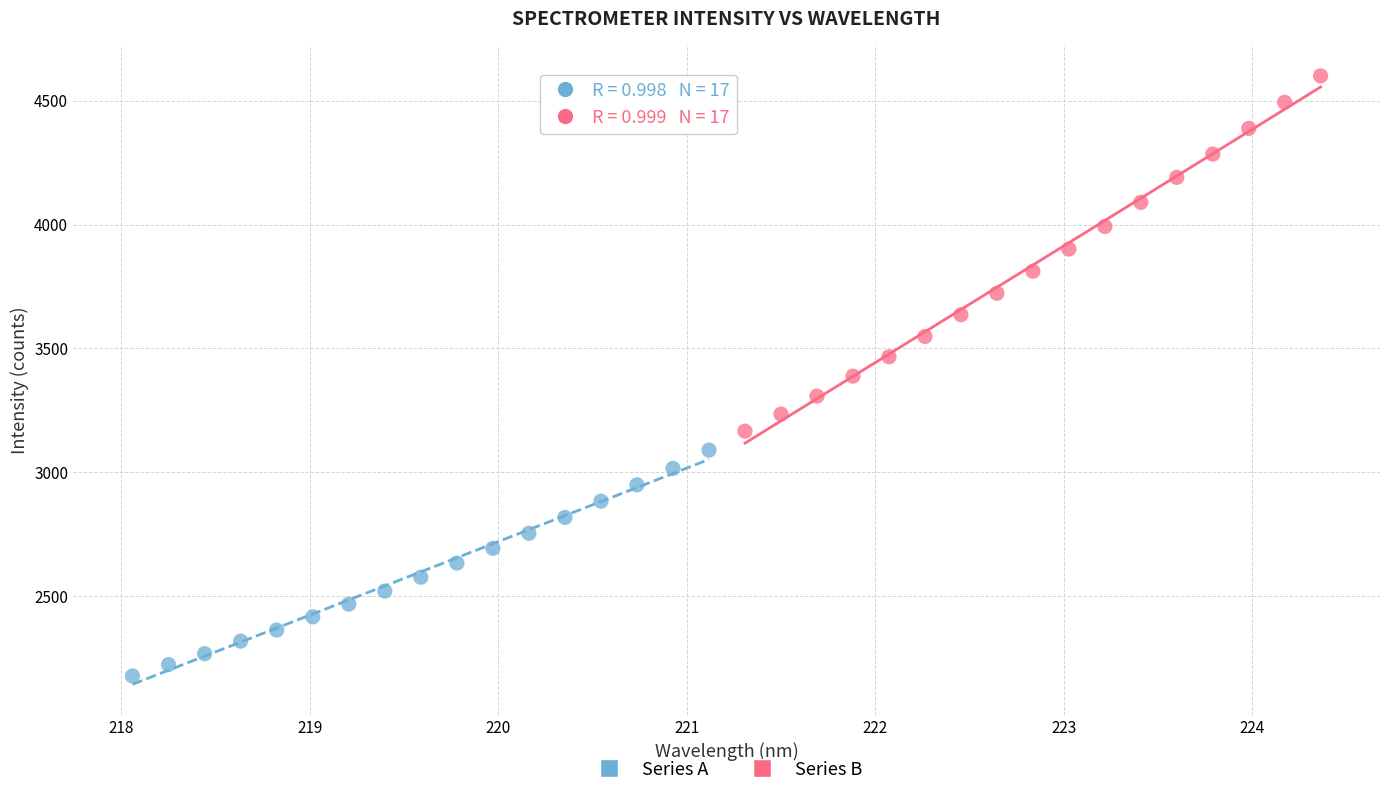

Which series contains the highest Y value?

Series B